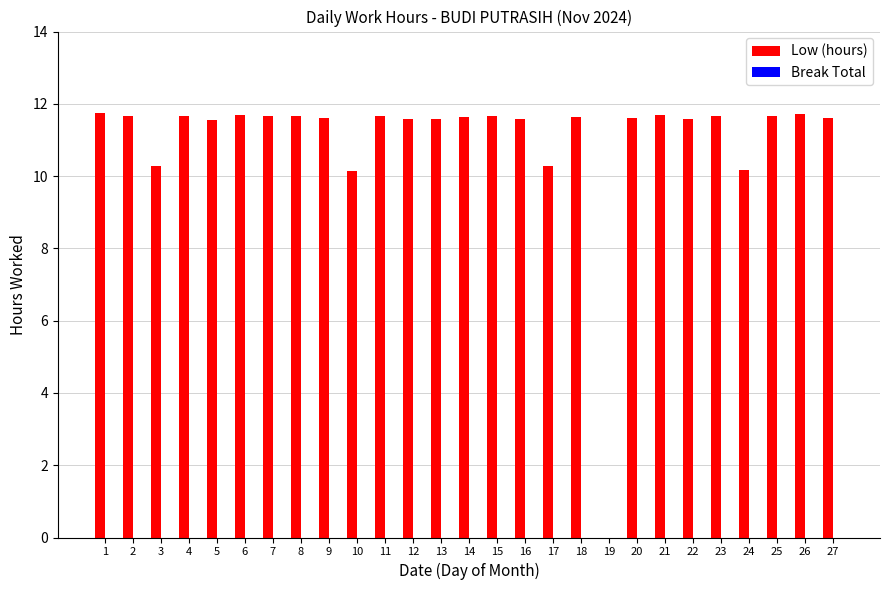

What is the sum of the values at 17 and 22?

21.9